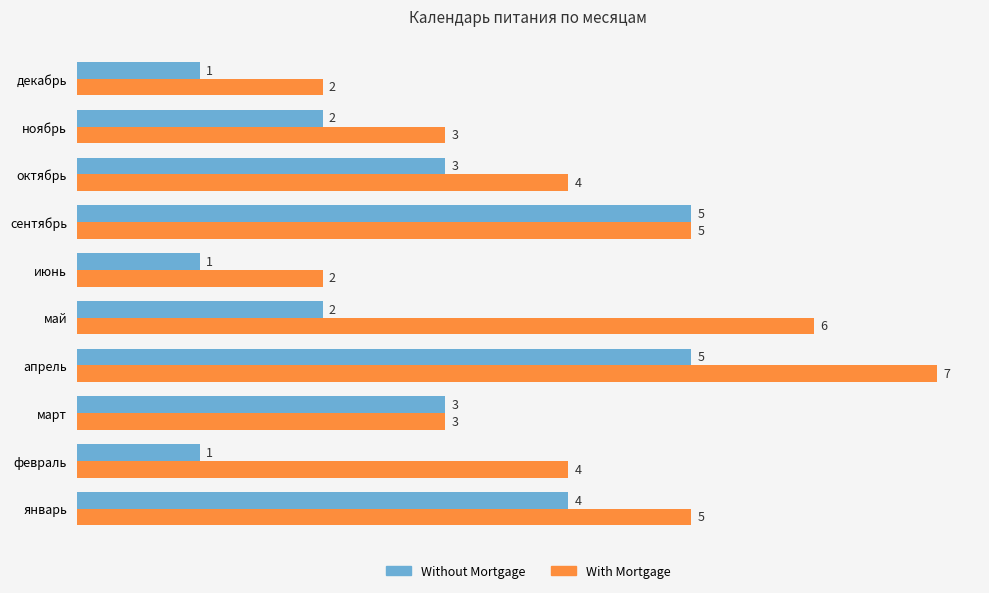

What is the minimum value for With Mortgage?

2